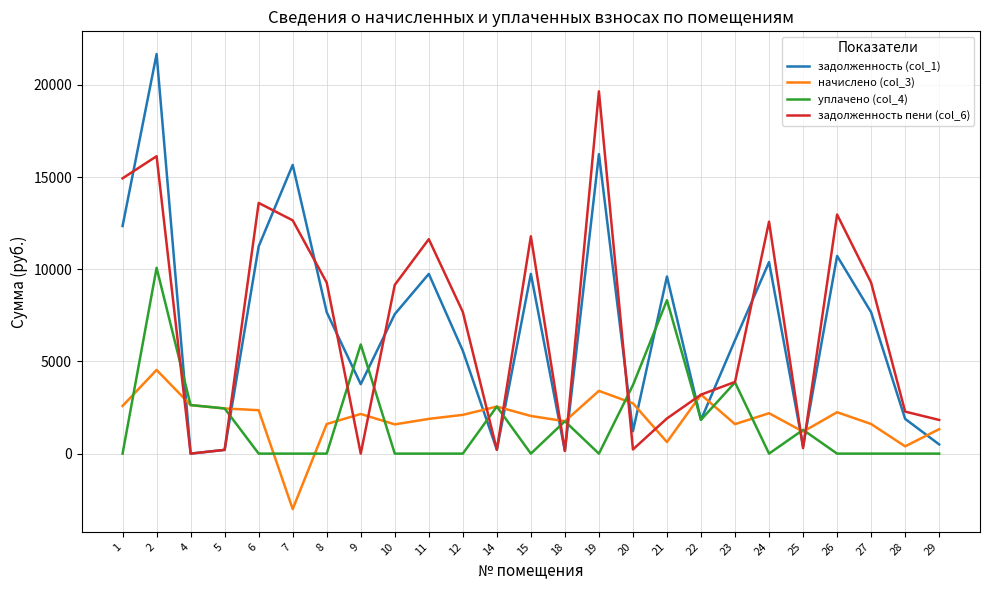

What is the highest value of the задолженность (col_1) series?

21666.8